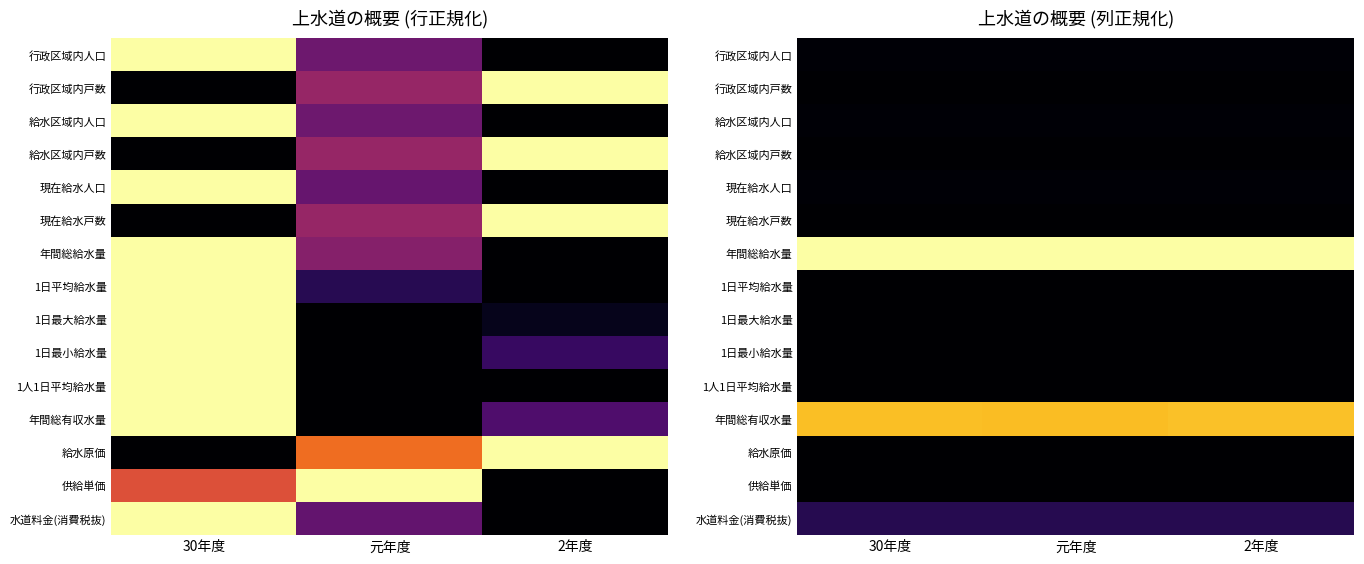

How many 水道料金(消費税抜) values are between 0 and 1?

3